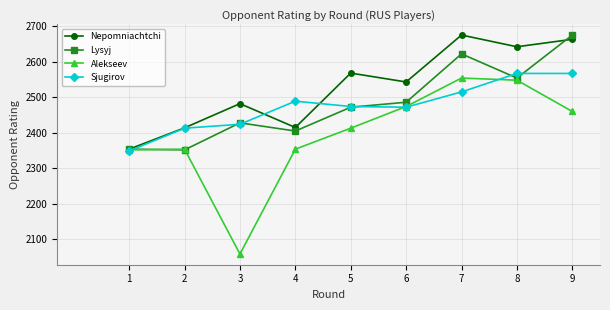

True or false: Lysyj has more than 2 points higher than both neighbors.

False